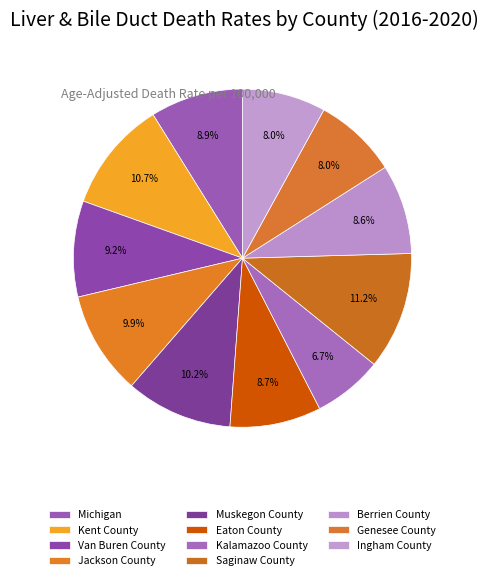

How many slices are in this pie chart?

11